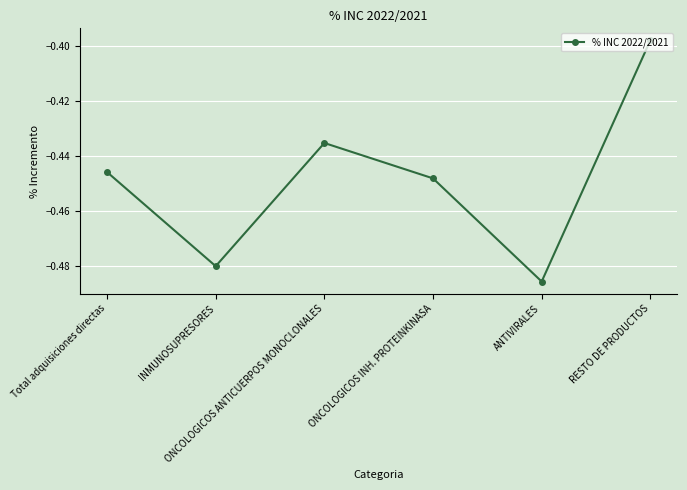

Which label corresponds to the largest value in the chart?

RESTO DE PRODUCTOS